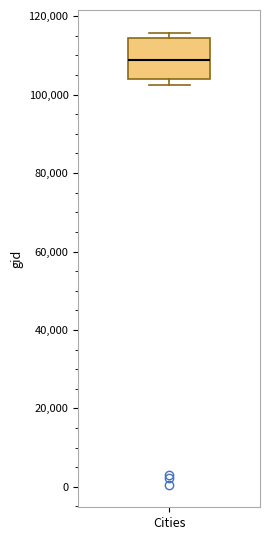

Transcribe this box plot: give where the median line is, the range the box spans, and where the two whiskers end, as read against the y-axis. The values are not printed on the chart, so give them approximately, as read against the axis.

median 108000, box 104000 to 114000, whiskers 102000 to 116000